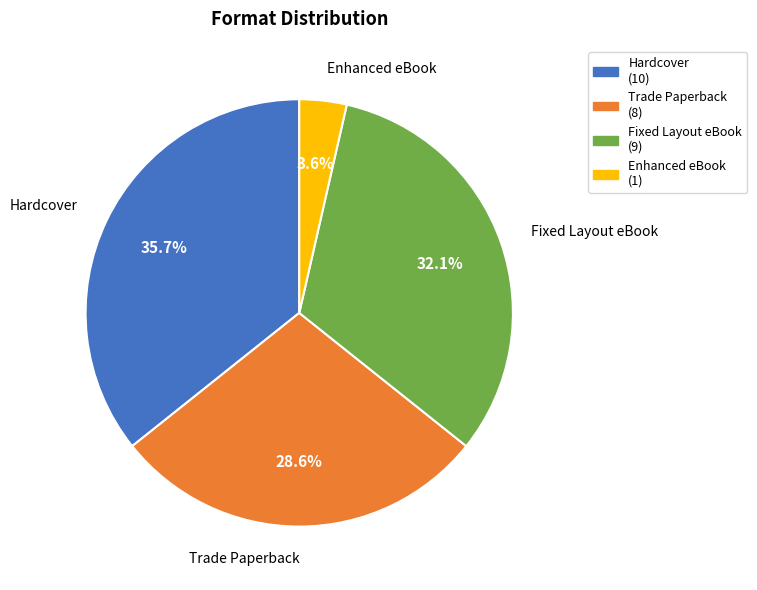

Is Fixed Layout eBook the majority of the pie?

No